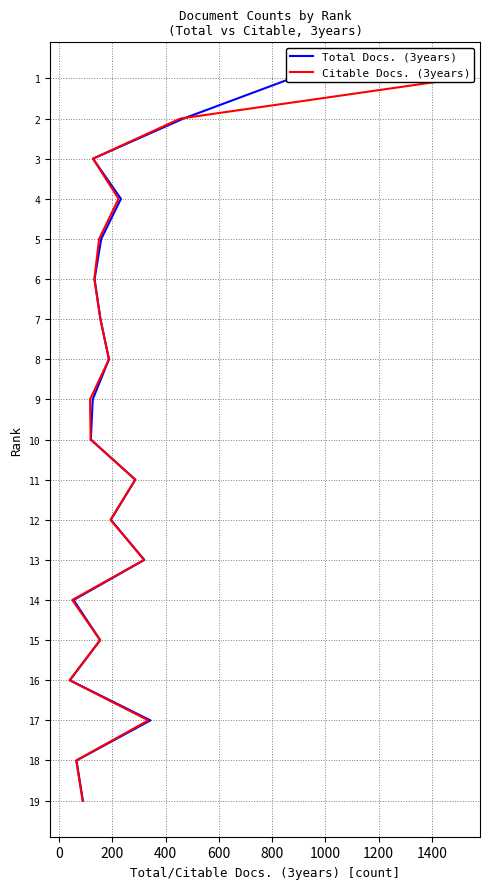

What are all the series names shown in the legend?

Total Docs. (3years), Citable Docs. (3years)